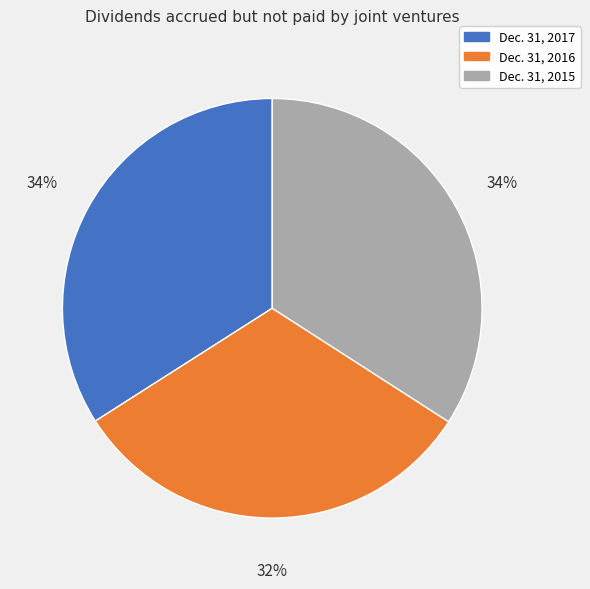

Do Dec. 31, 2016 and Dec. 31, 2015 together represent more than half of the pie?

Yes